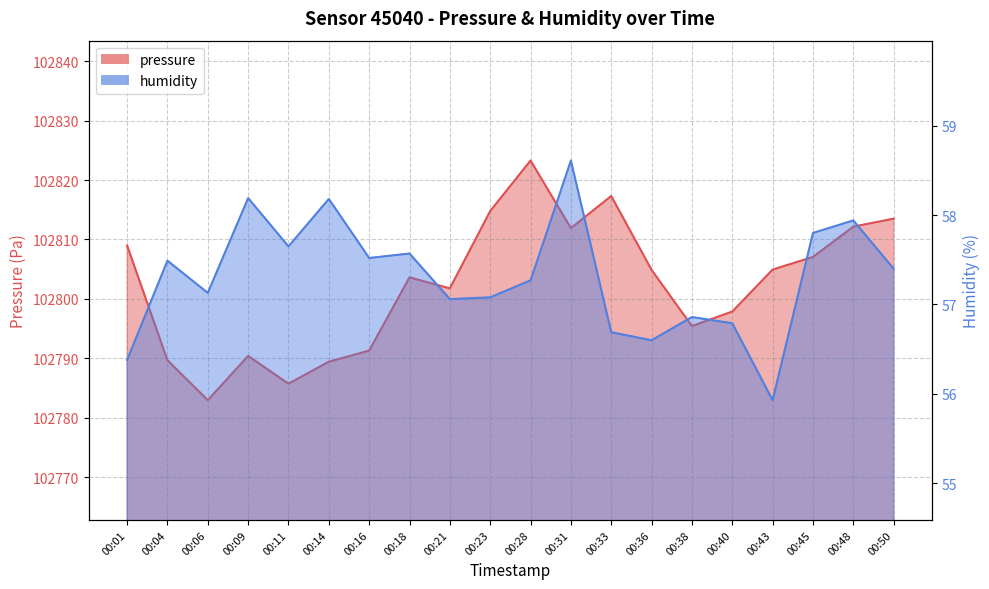

Reading left to right, what are all the values shown in this chart?

pressure: 00:01=102809.0	00:04=102789.7	00:06=102783.0	00:09=102790.4	00:11=102785.8	00:14=102789.4	00:16=102791.3	00:18=102803.6	00:21=102801.8	00:23=102814.8	00:28=102823.3	00:31=102811.9	00:33=102817.3	00:36=102804.9	00:38=102795.4	00:40=102797.9	00:43=102804.9	00:45=102807.1	00:48=102812.2	00:50=102813.5
humidity: 00:01=56.4	00:04=57.5	00:06=57.1	00:09=58.2	00:11=57.6	00:14=58.2	00:16=57.5	00:18=57.6	00:21=57.1	00:23=57.1	00:28=57.3	00:31=58.6	00:33=56.7	00:36=56.6	00:38=56.9	00:40=56.8	00:43=55.9	00:45=57.8	00:48=57.9	00:50=57.4